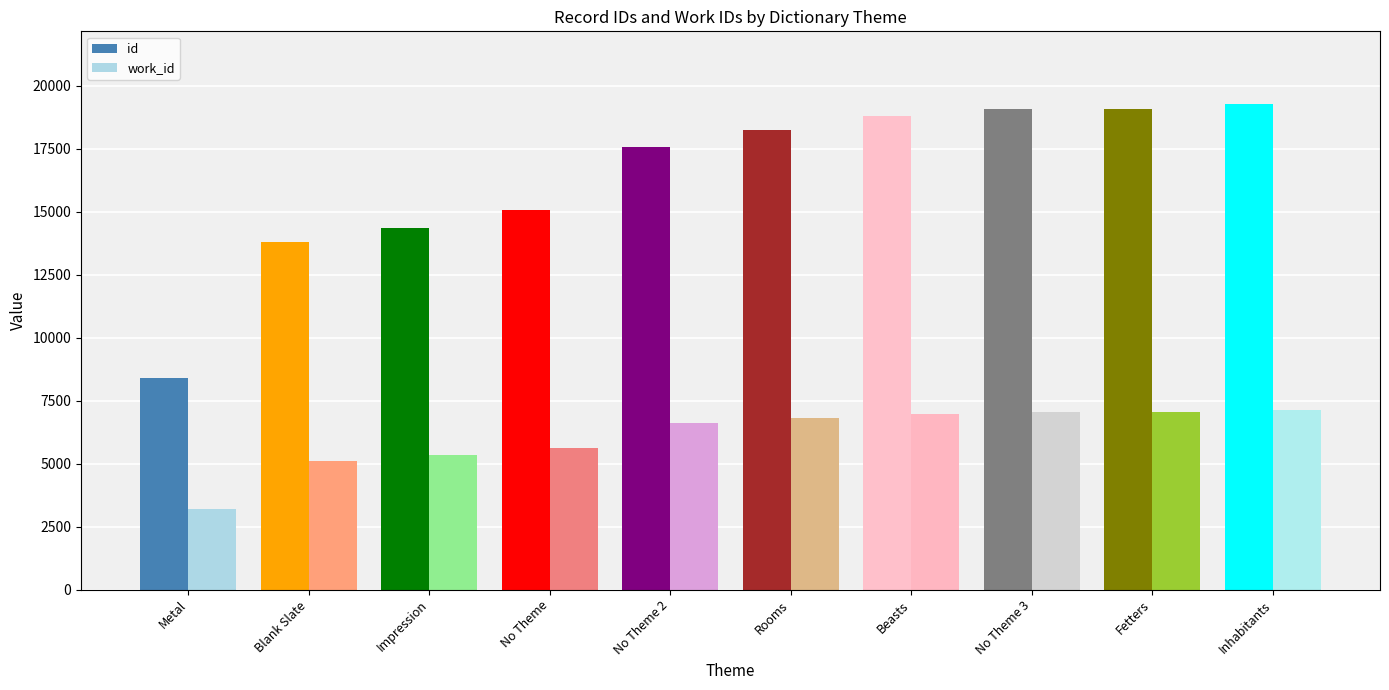

How many categories are shown in the chart?

10